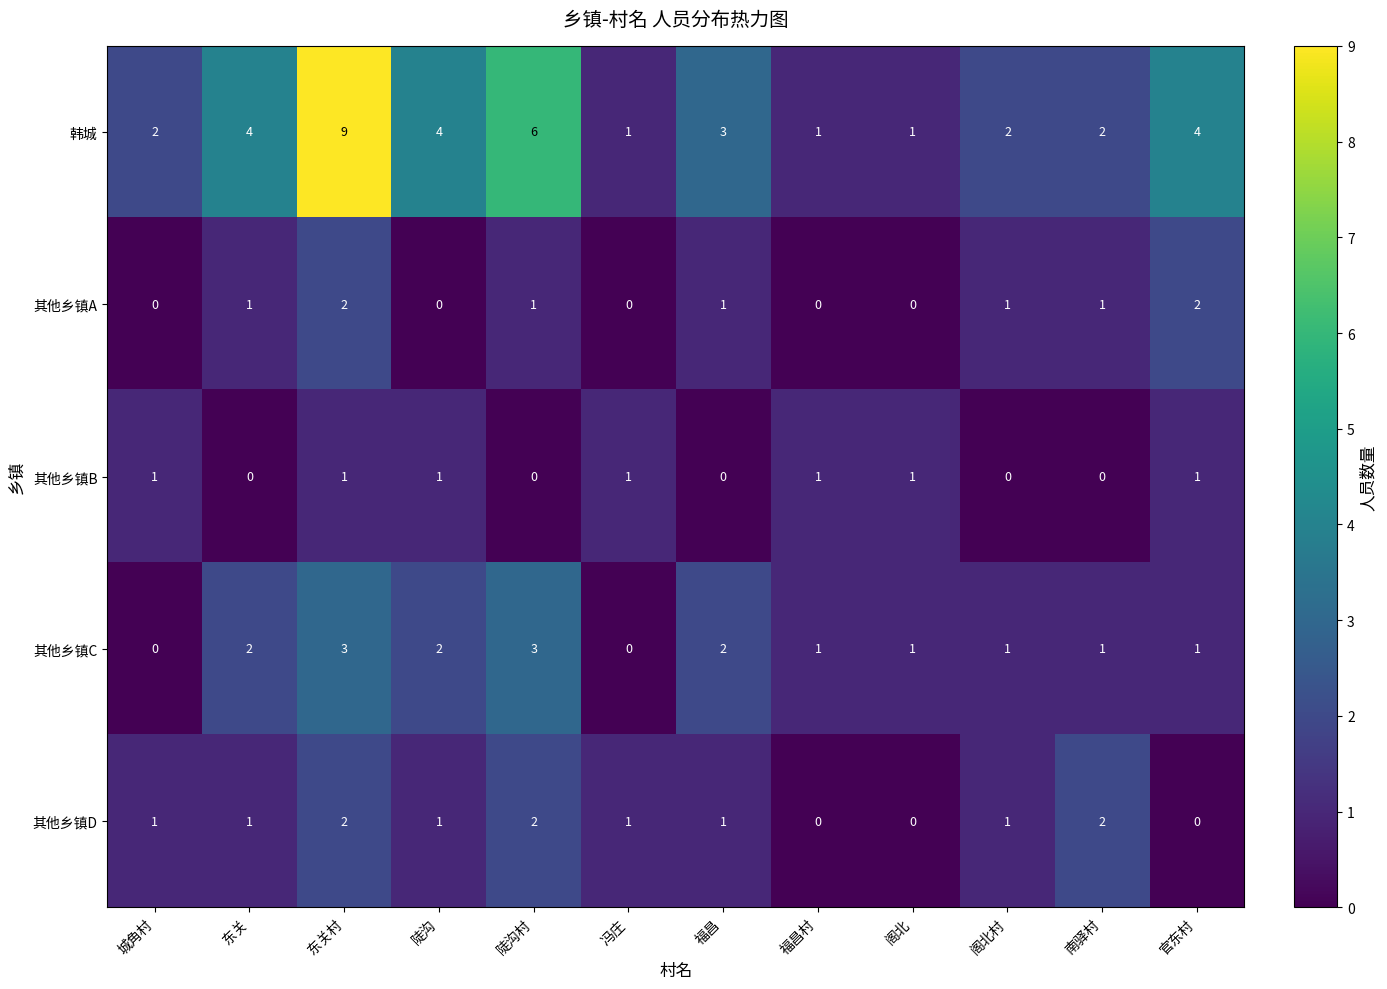

Which series changed the most between 陡沟村 and 冯庄?

韩城